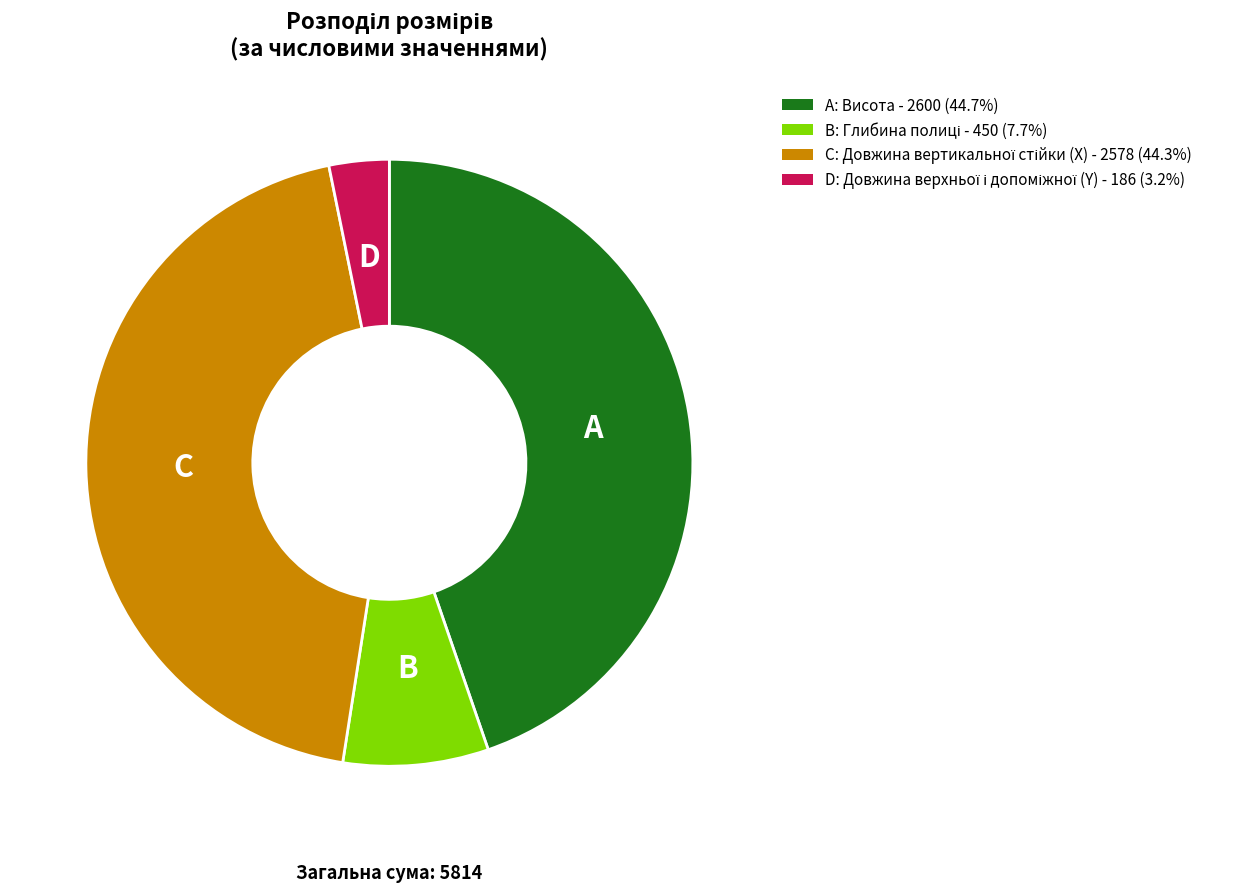

Does any single category account for the majority?

No